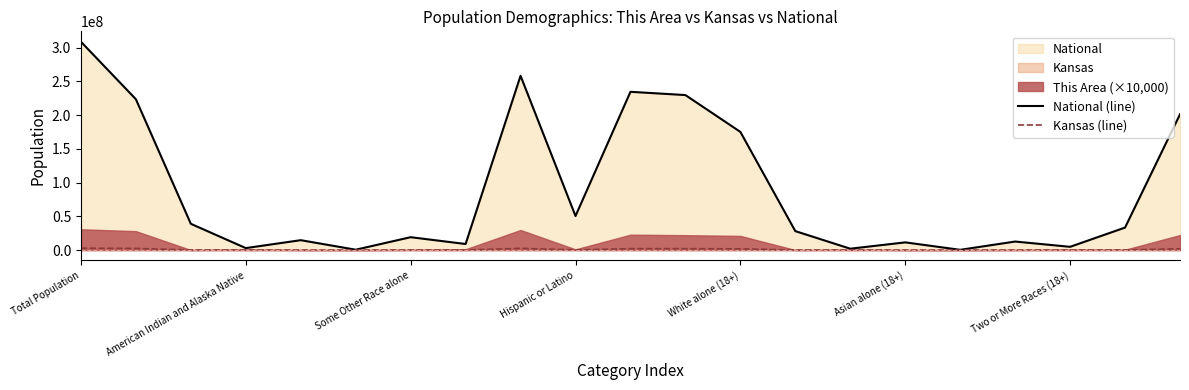

Where is National (line) nearest to the value 154563973?

White alone (18+)